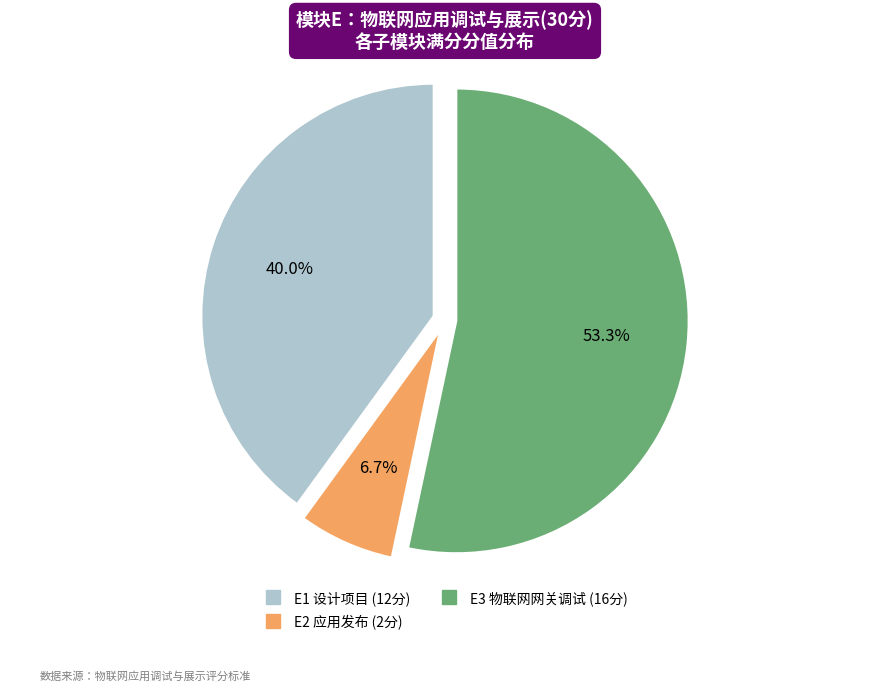

Which has a higher value, E3 物联网网关调试 or E1 设计项目?

E3 物联网网关调试